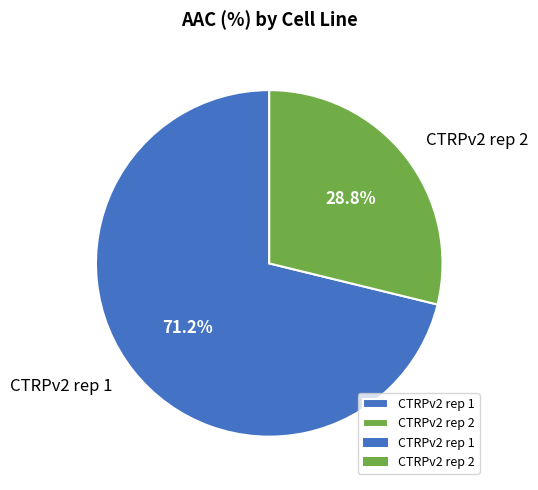

Which slice is the smallest?

CTRPv2 rep 2